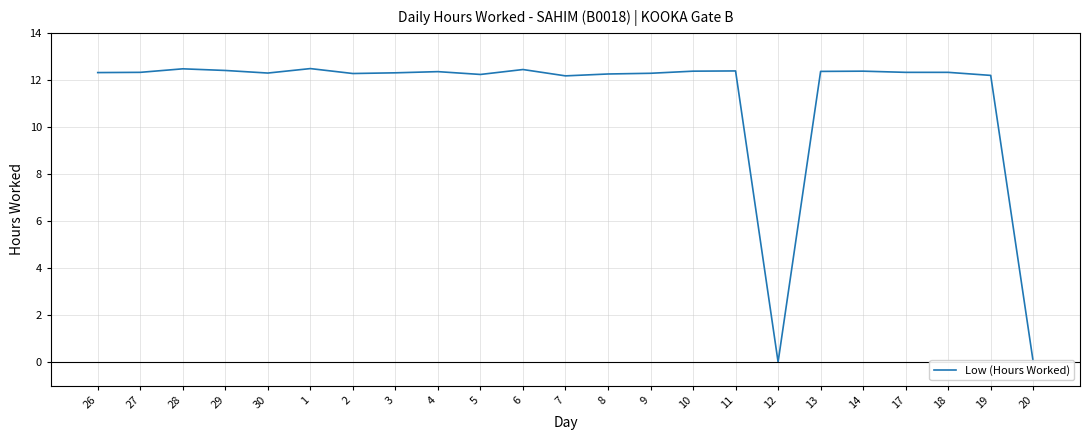

What is the label of the 22nd point from the right?

27